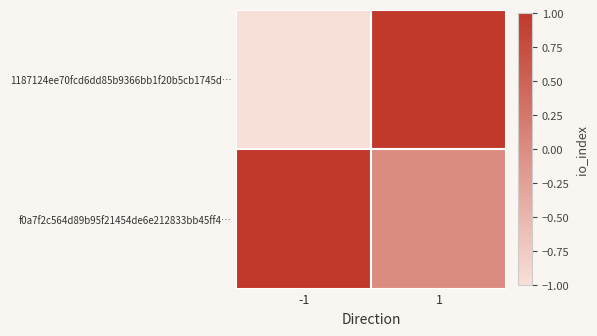

Reading left to right, list all the values displayed in this chart.

1187124ee70fcd6dd85b9366bb1f20b5cb1745d…: -1=-1	1=1
f0a7f2c564d89b95f21454de6e212833bb45ff4…: -1=1	1=0